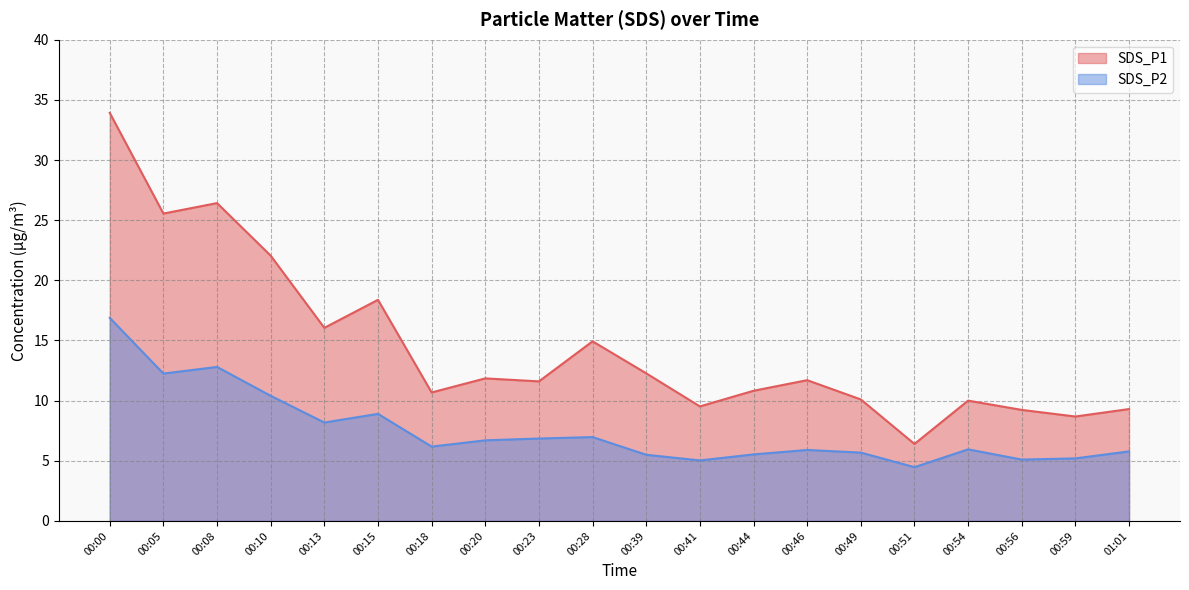

How many values in the SDS_P2 series exceed 6?

10